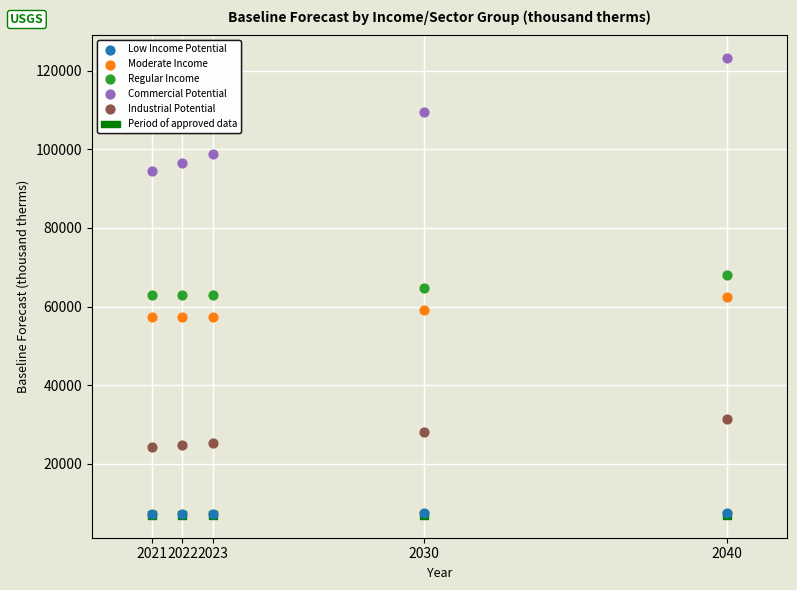

Which series reaches the maximum Y coordinate?

Commercial Potential